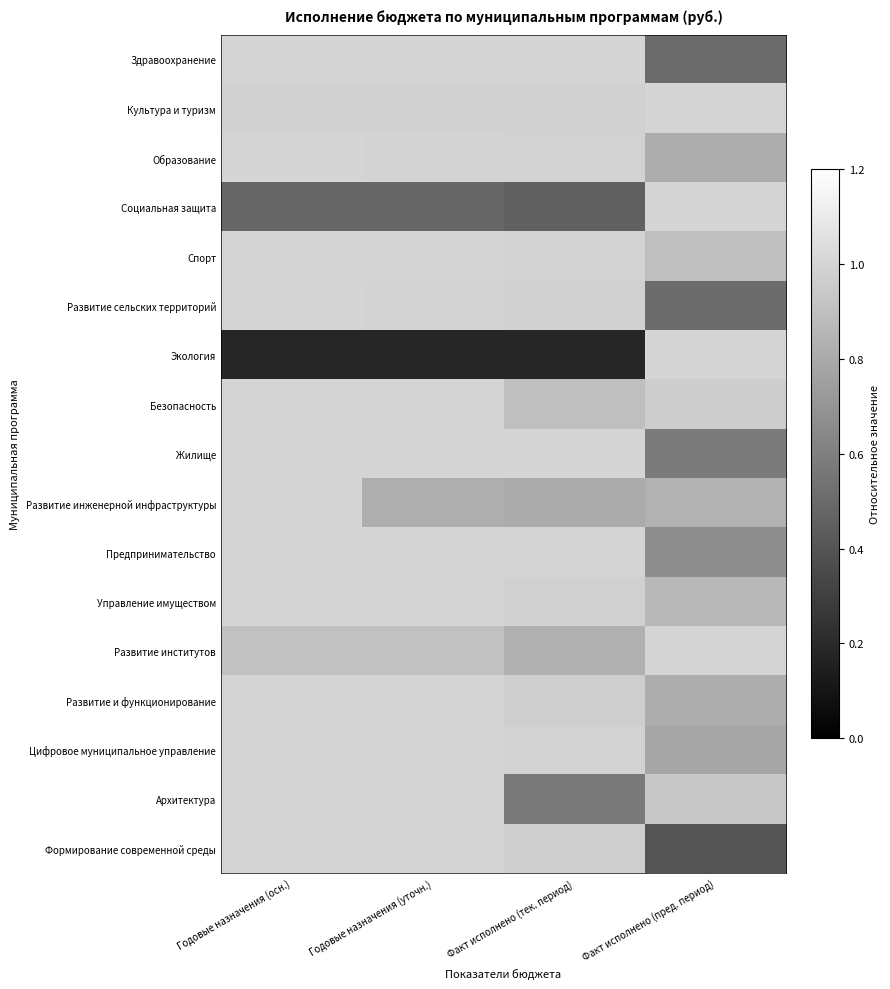

Which label corresponds to the largest value in the chart?

Факт исполнено (пред. период)